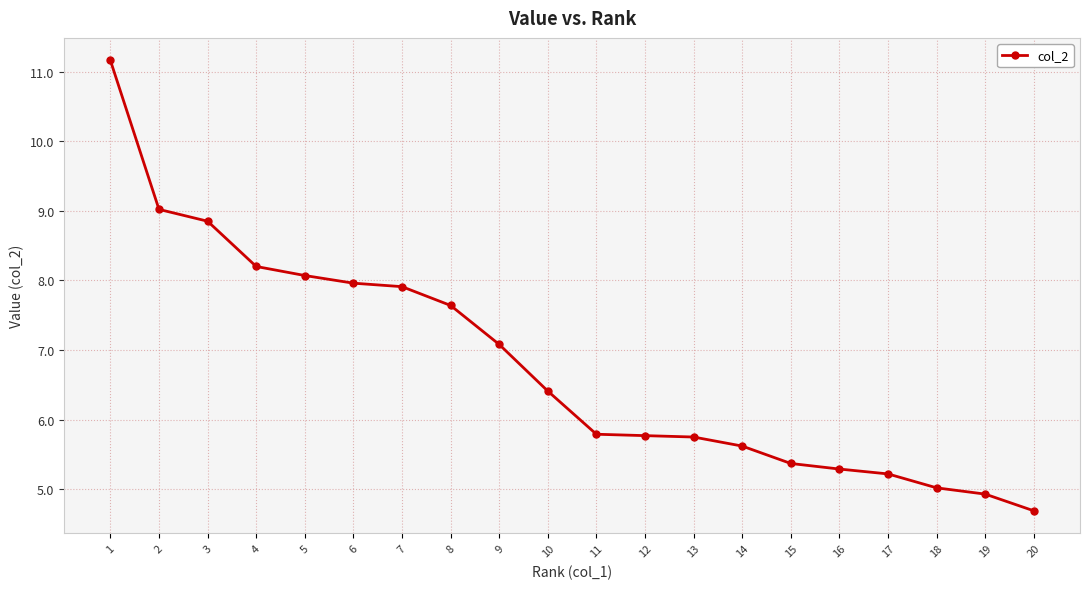

Which category has the lowest value across all series?

20